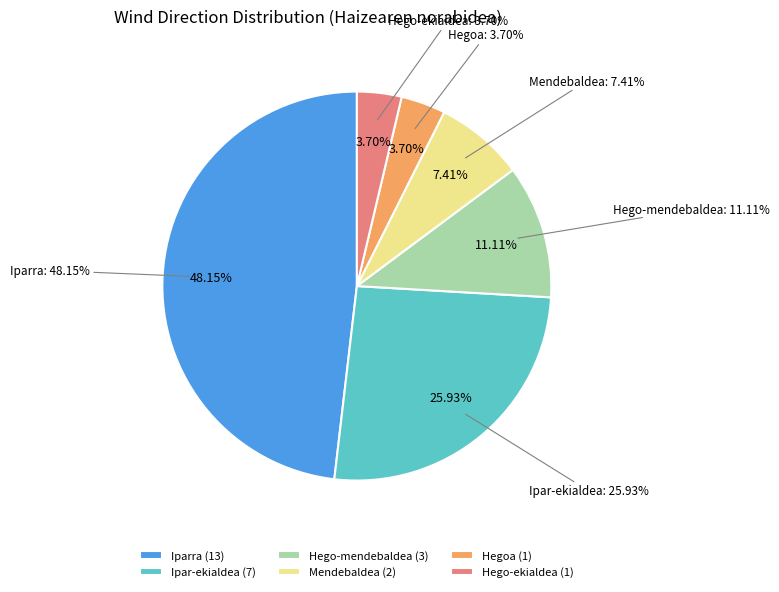

Rank the categories by value from highest to lowest.

Iparra, Ipar-ekialdea, Hego-mendebaldea, Mendebaldea, Hegoa, Hego-ekialdea